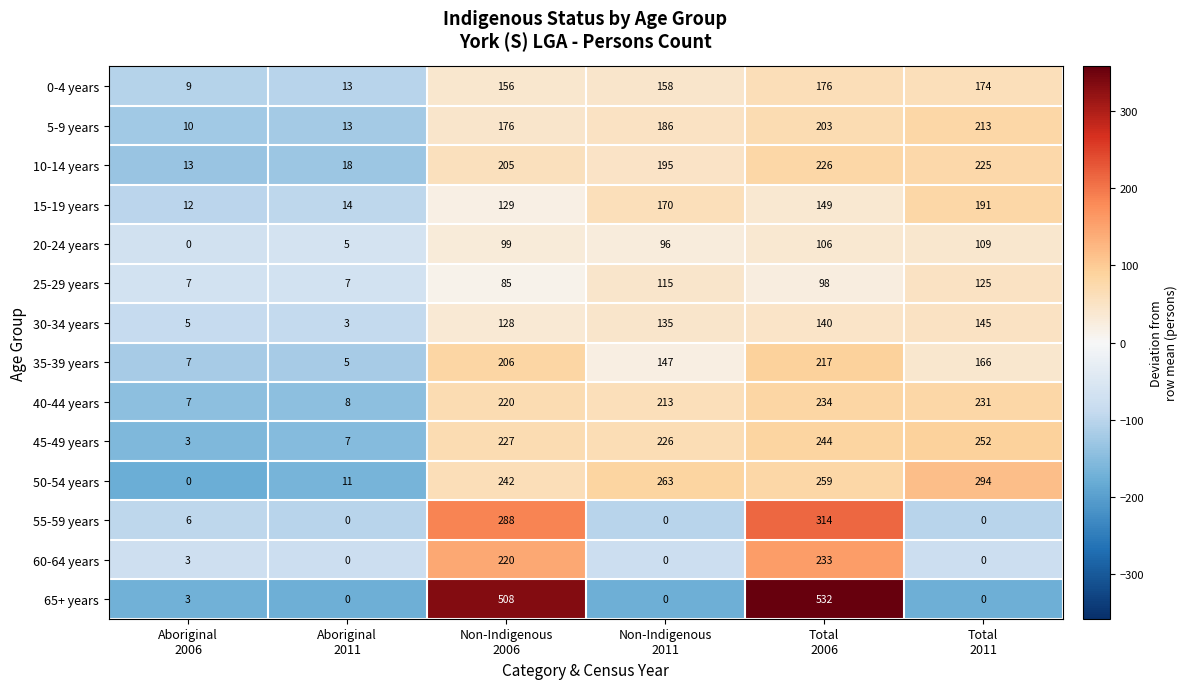

At which category is the sum across all series the highest?

Total
2006